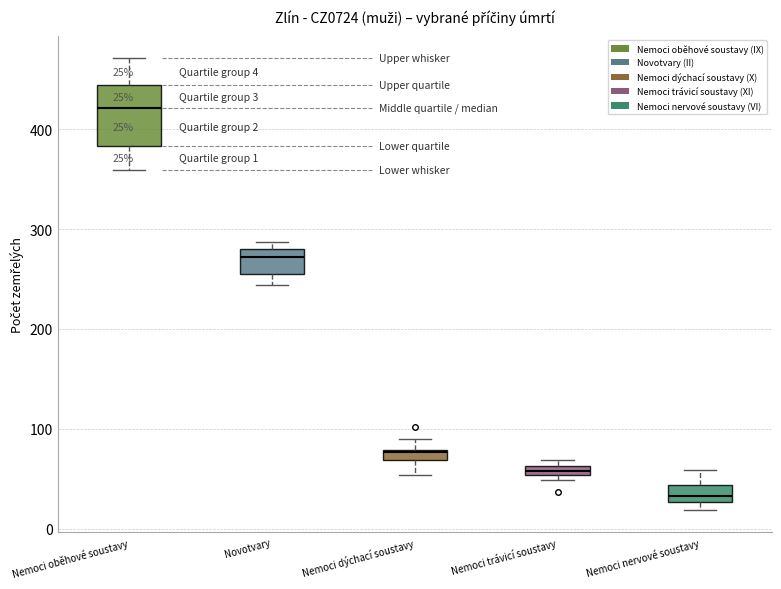

Which box has the highest median line?

Nemoci oběhové soustavy